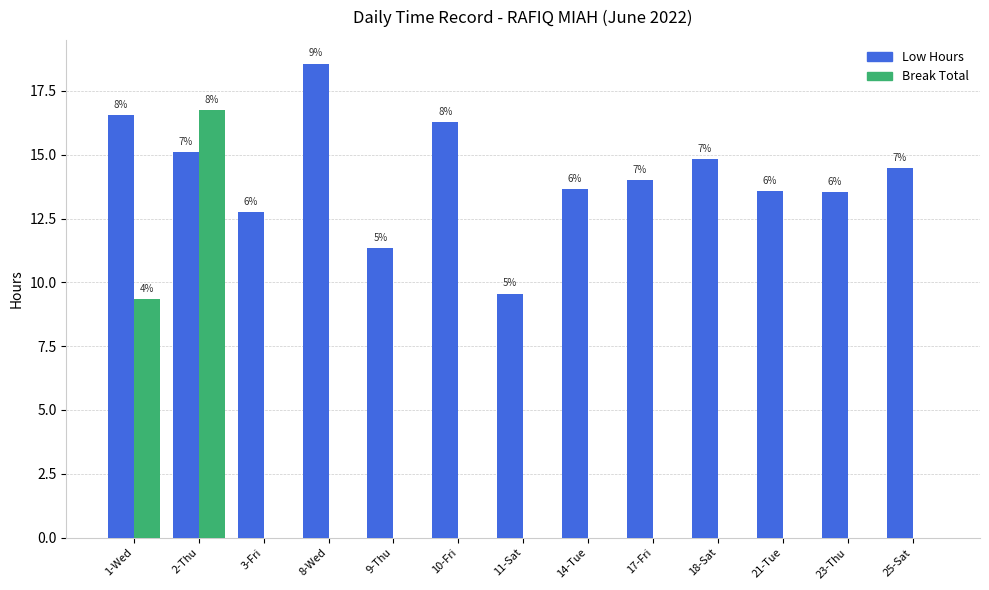

What are all the series names shown in the legend?

Low Hours, Break Total